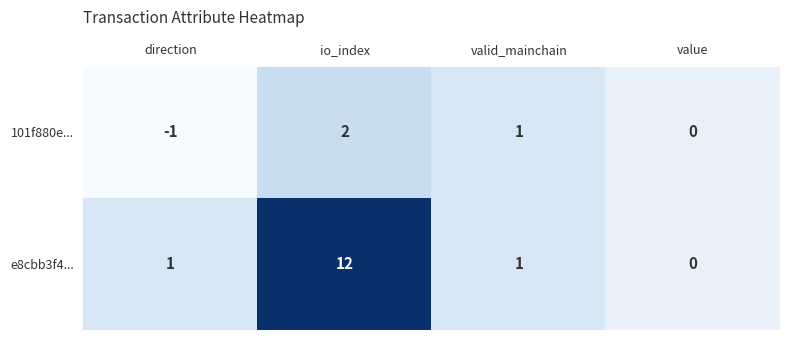

True or false: 101f880e... has a value of 2 at io_index.

True